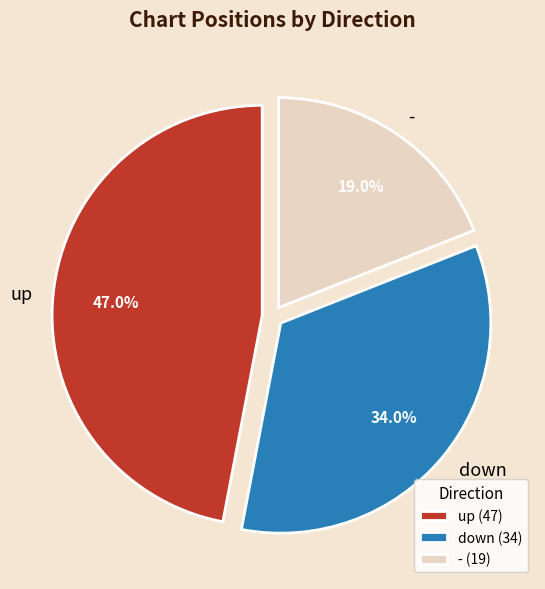

Count the number of slices in the pie.

3